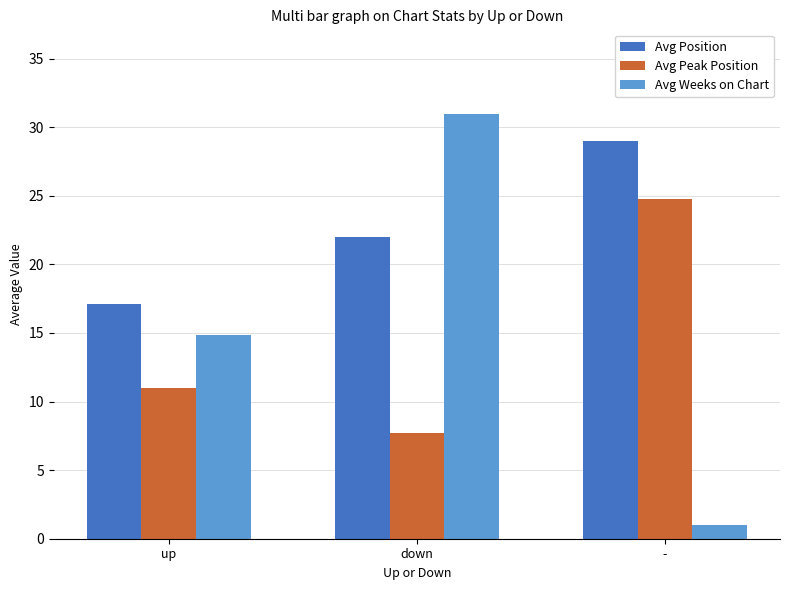

Count the number of categories in the chart.

3